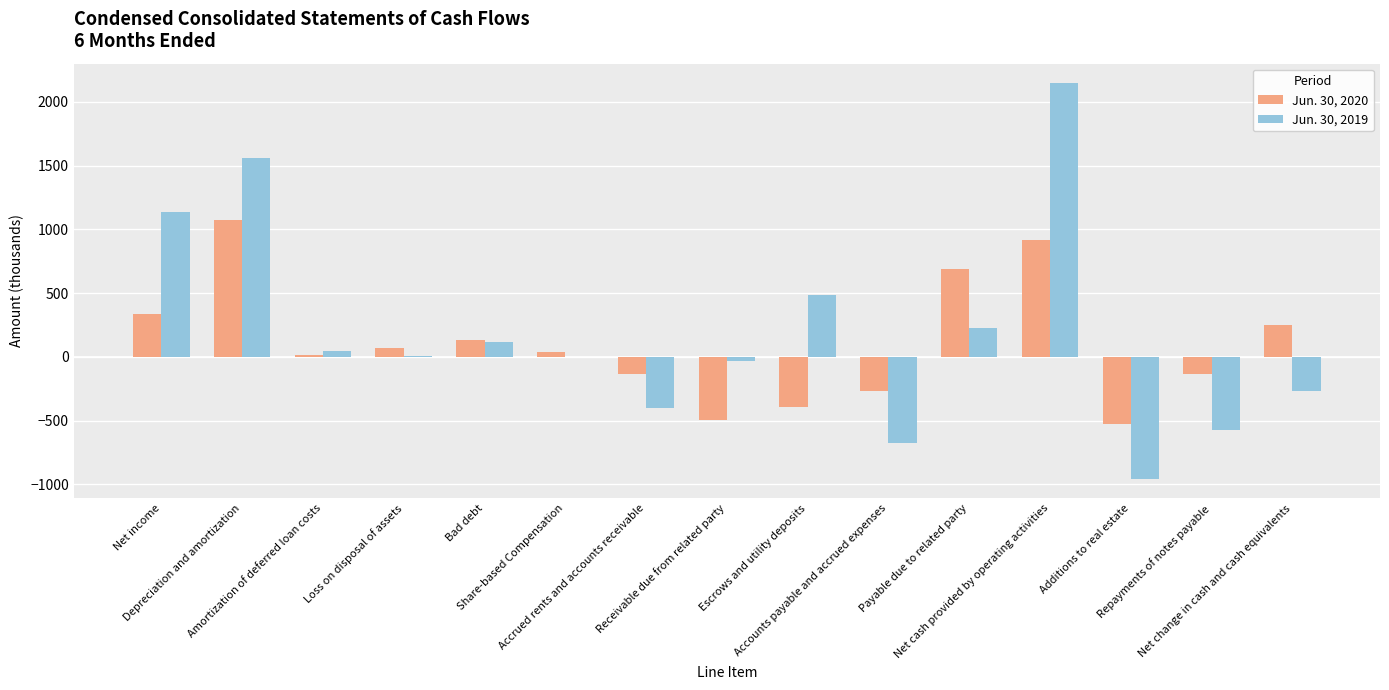

What is the maximum value shown in the chart?

2144